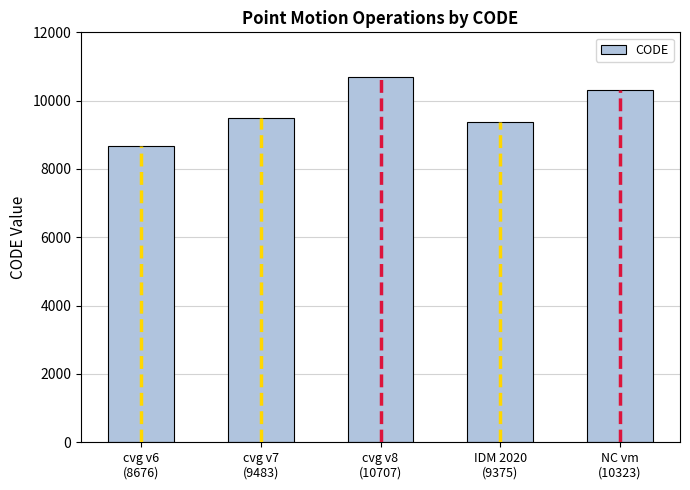

Count the number of data series in this chart.

1